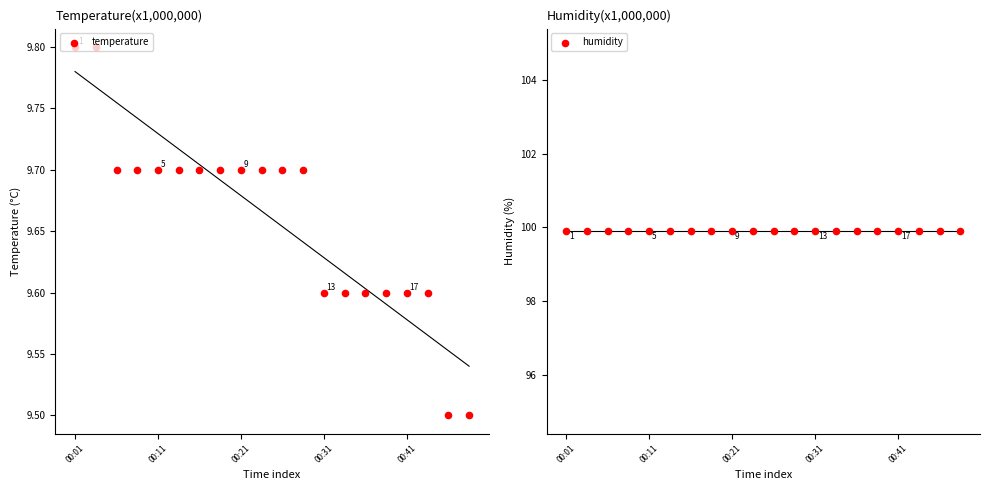

What are all the series names shown in the legend?

temperature, humidity